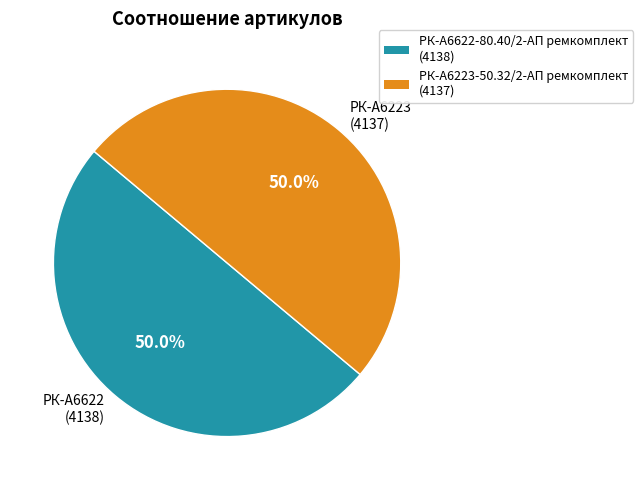

What is the ratio of the value at РК-А6223 (4137) to the value at РК-А6622 (4138)?

1.0